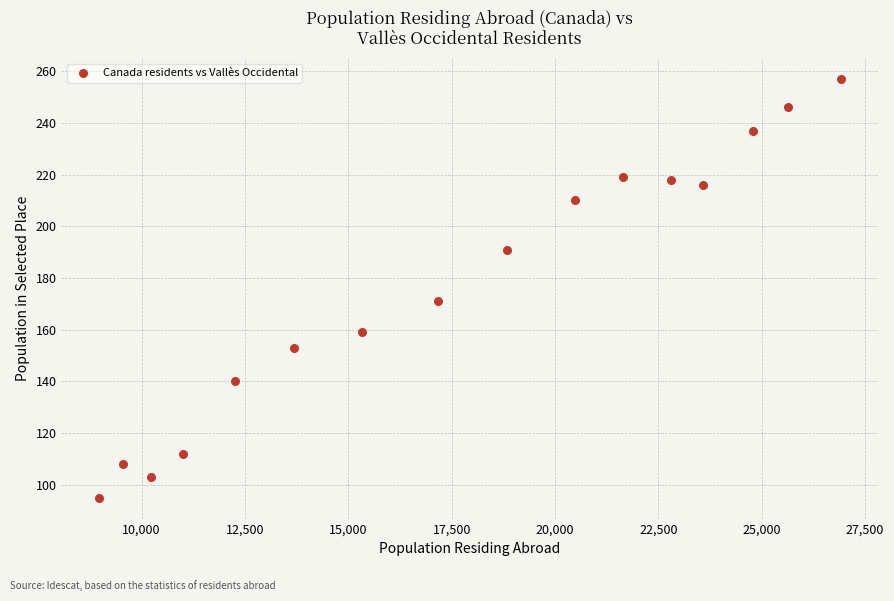

What Y value in the scatter plot is closest to 176?

171